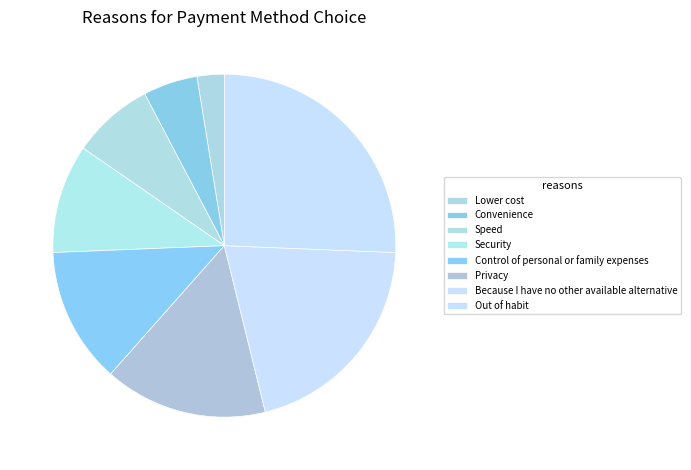

What percentage is the Out of habit slice, to the nearest percent?

26%